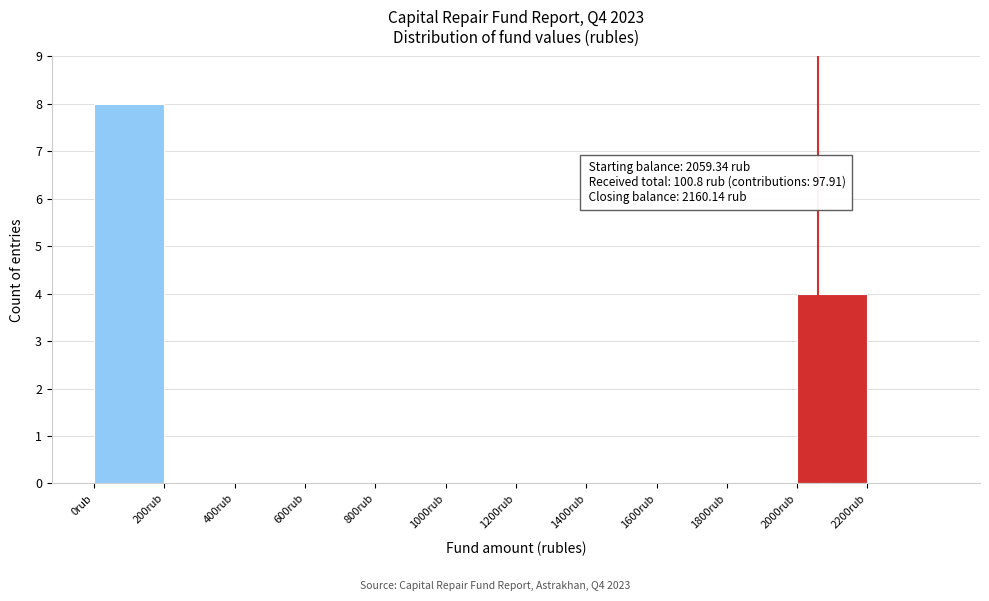

Which range on the x-axis has the tallest bar?

0 to 200